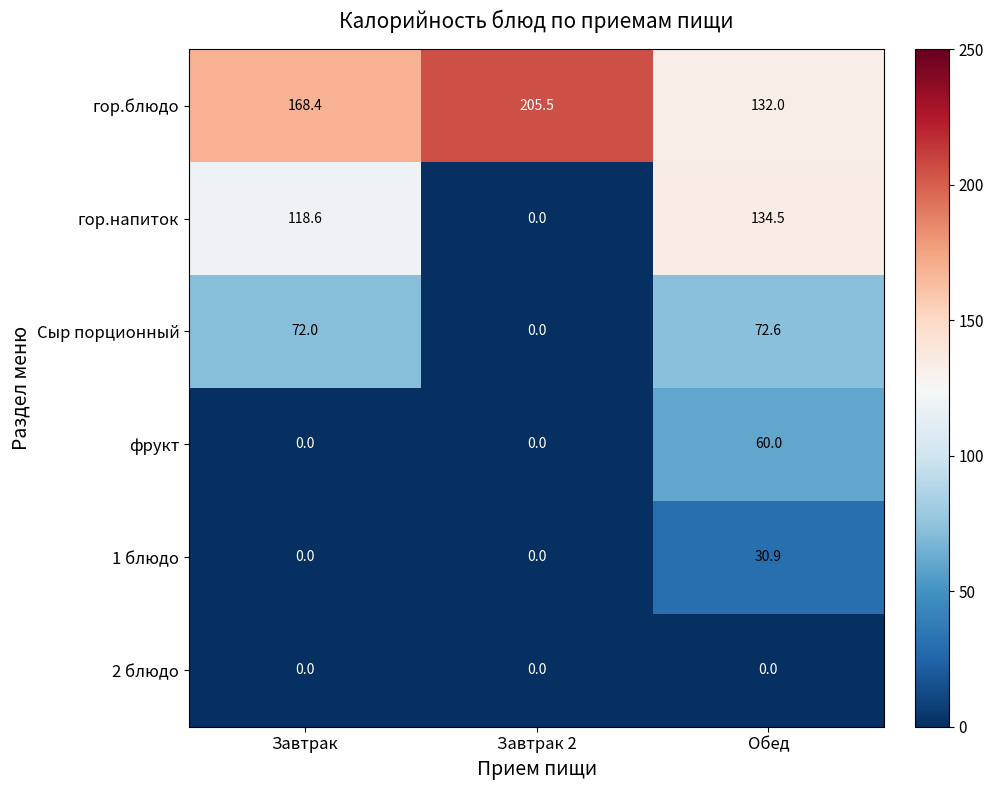

What is the spread (max minus min) of values at Завтрак?

168.4